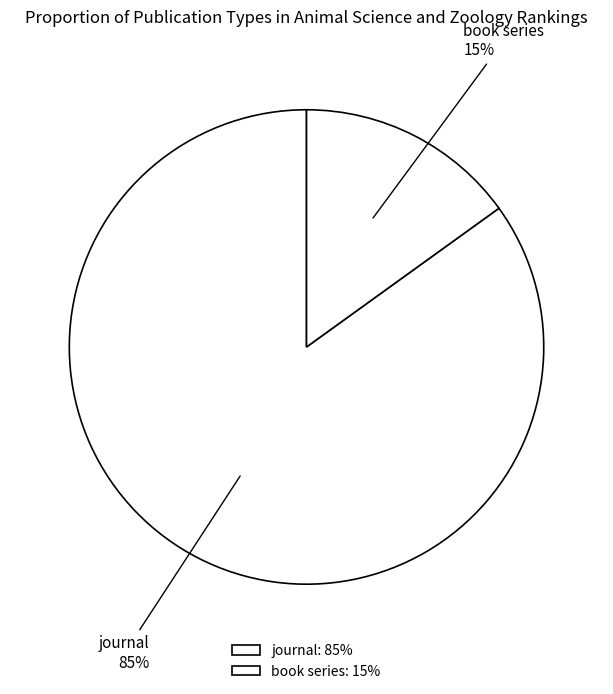

How many slices are in this pie chart?

2